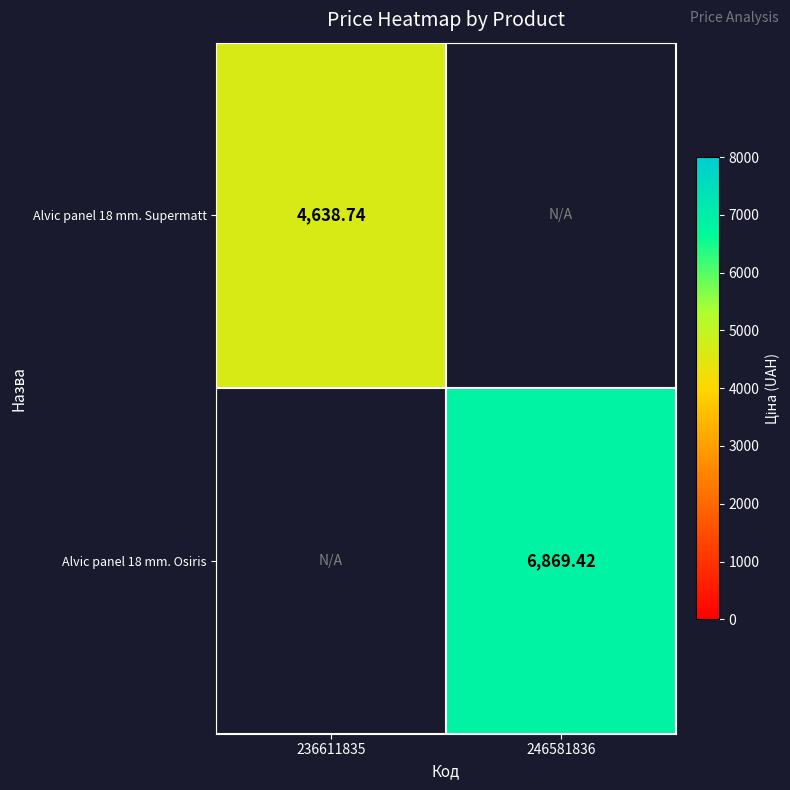

Is the value of Alvic panel 18 mm. Supermatt at 236611835 greater than the value of Alvic panel 18 mm. Osiris at 246581836?

No